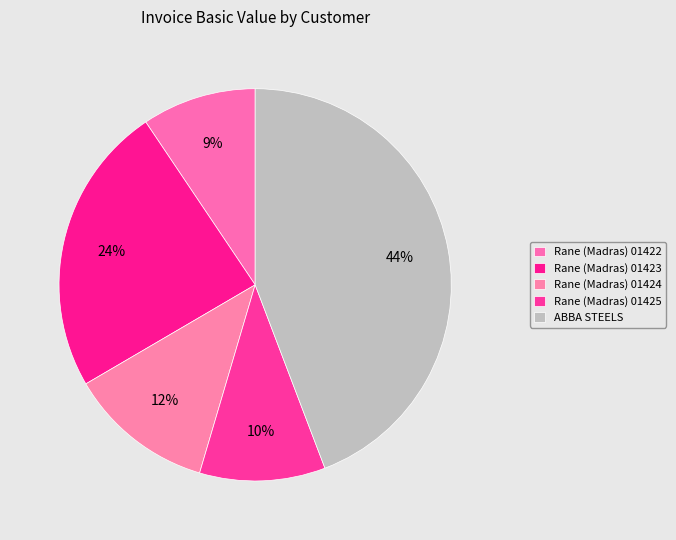

What percentage is the Rane (Madras) 01425 slice, to the nearest percent?

10%